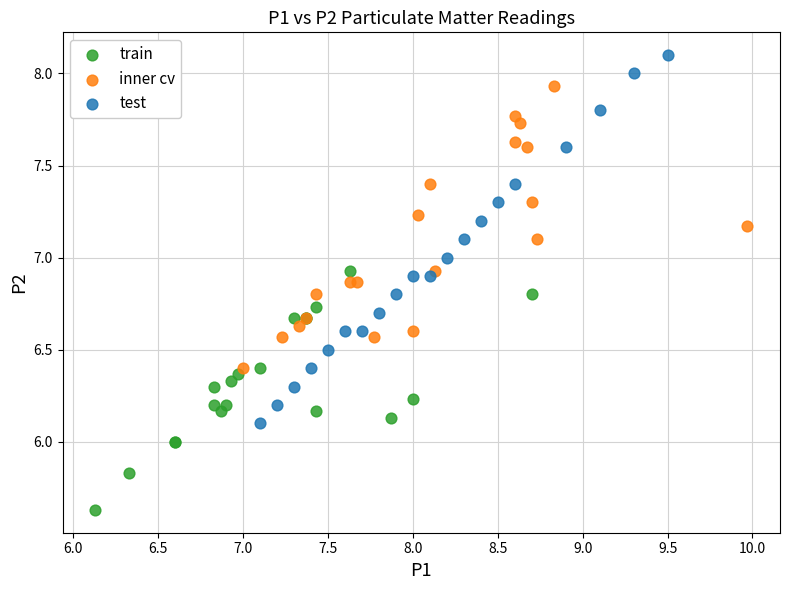

What are all the series names shown in the legend?

train, inner cv, test